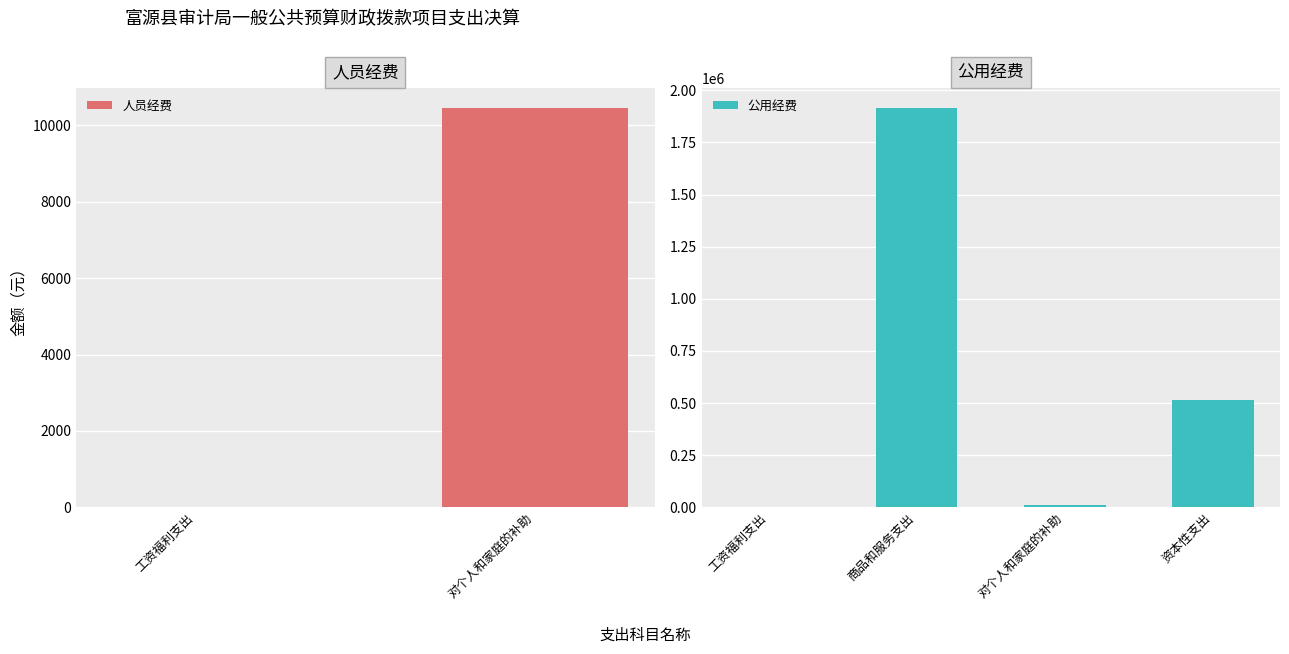

Is it true that 人员经费 equals 0 at 工资福利支出?

True